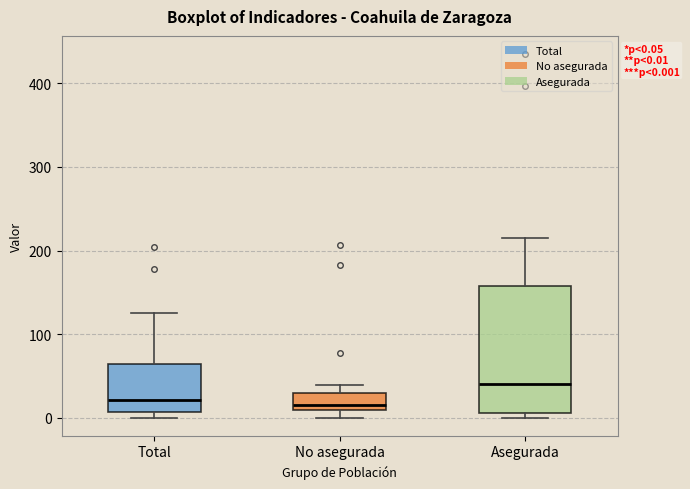

Comparing the boxes themselves (not the whiskers), which one is the tallest?

Asegurada